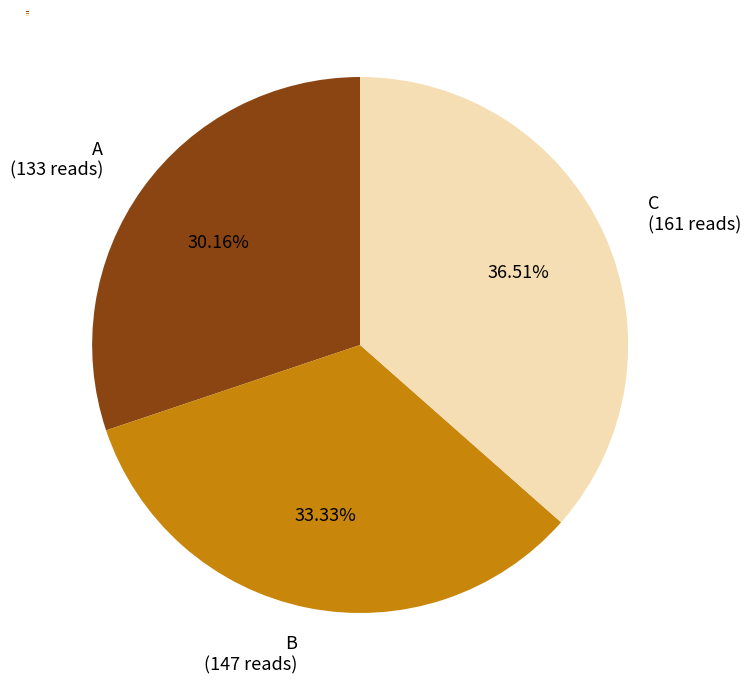

What is the ratio of the value at B to the value at C?

0.9